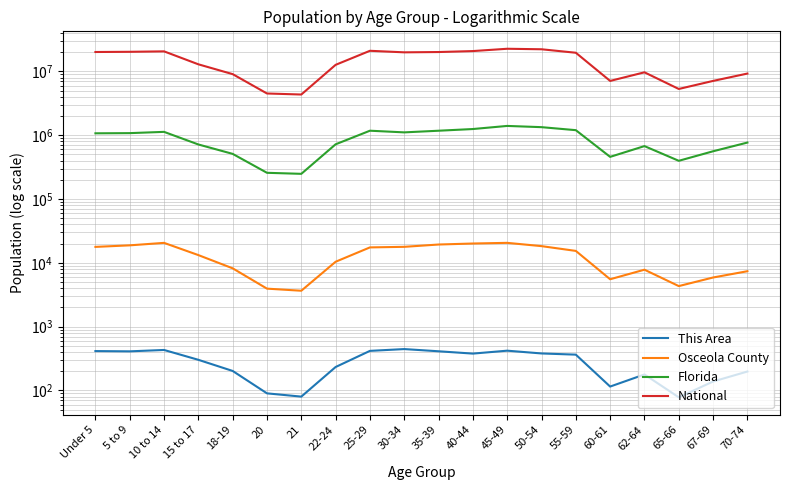

What is the difference between the highest and lowest values at 21?

4354214